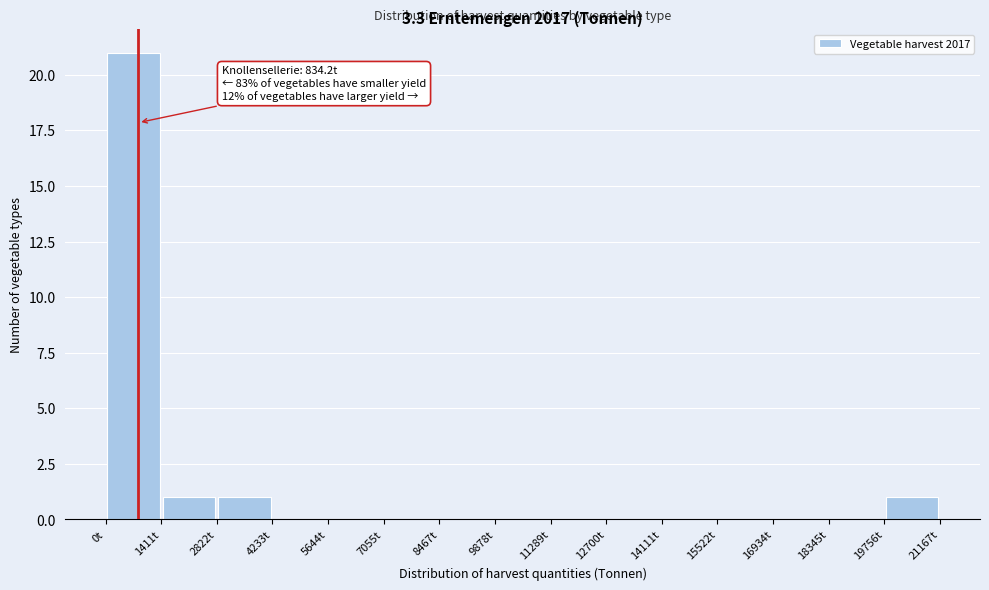

Which range on the x-axis has the tallest bar?

0 to 1400